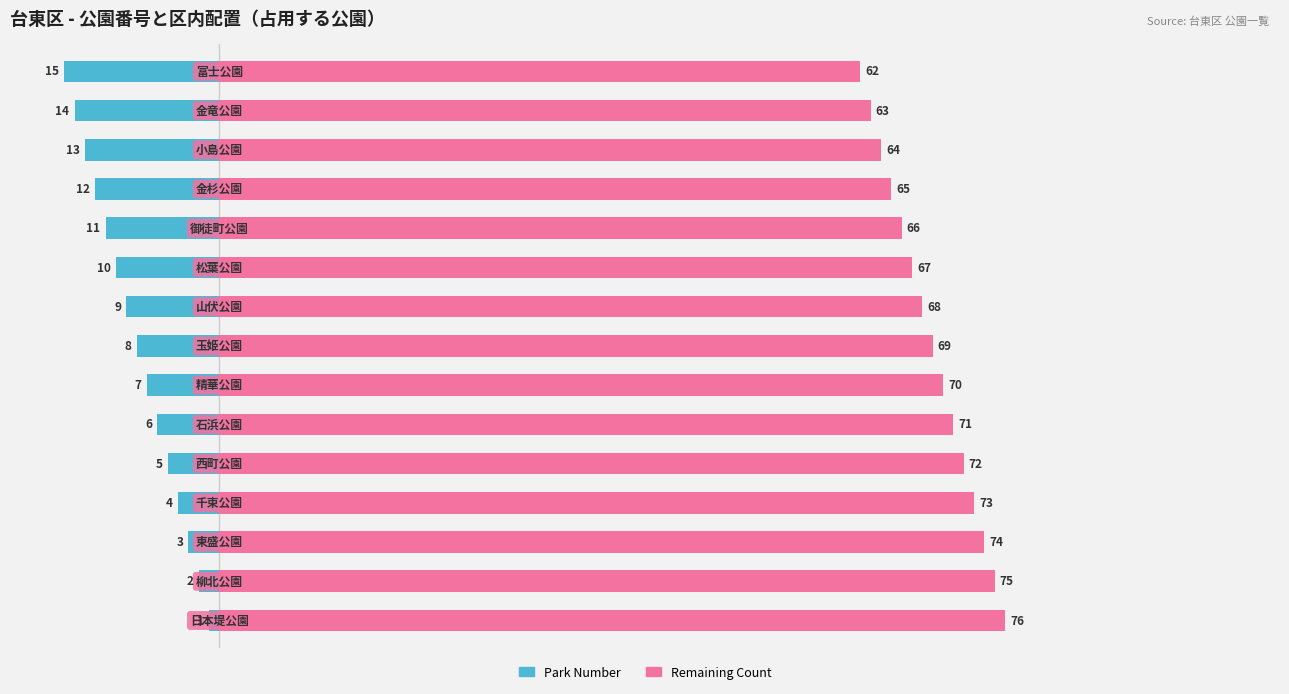

What is the lowest value of the Remaining Count series?

62